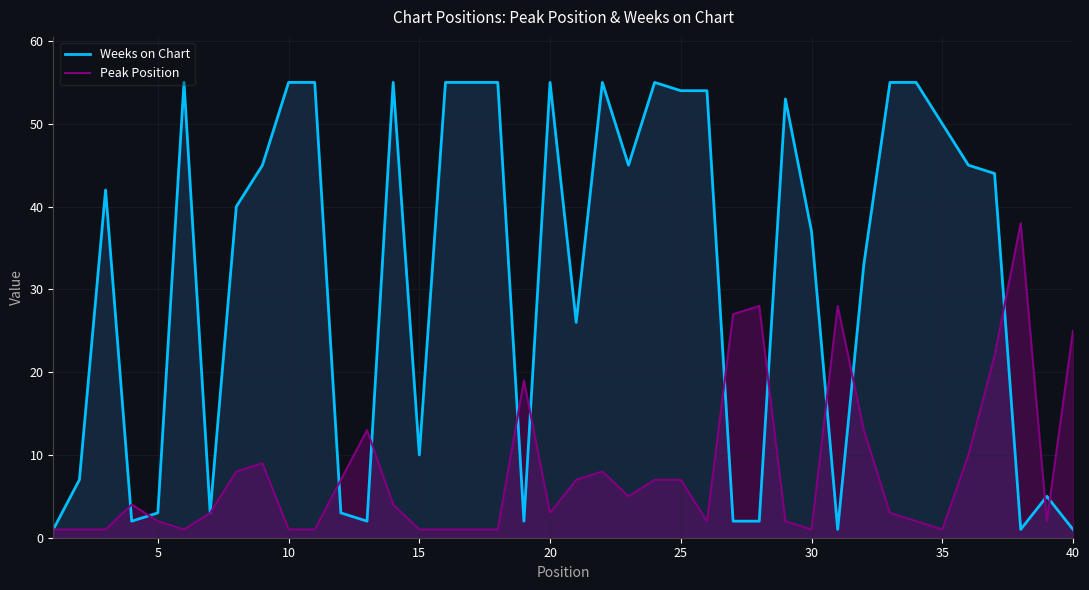

How many interior local peaks does the Weeks on Chart series have?

8